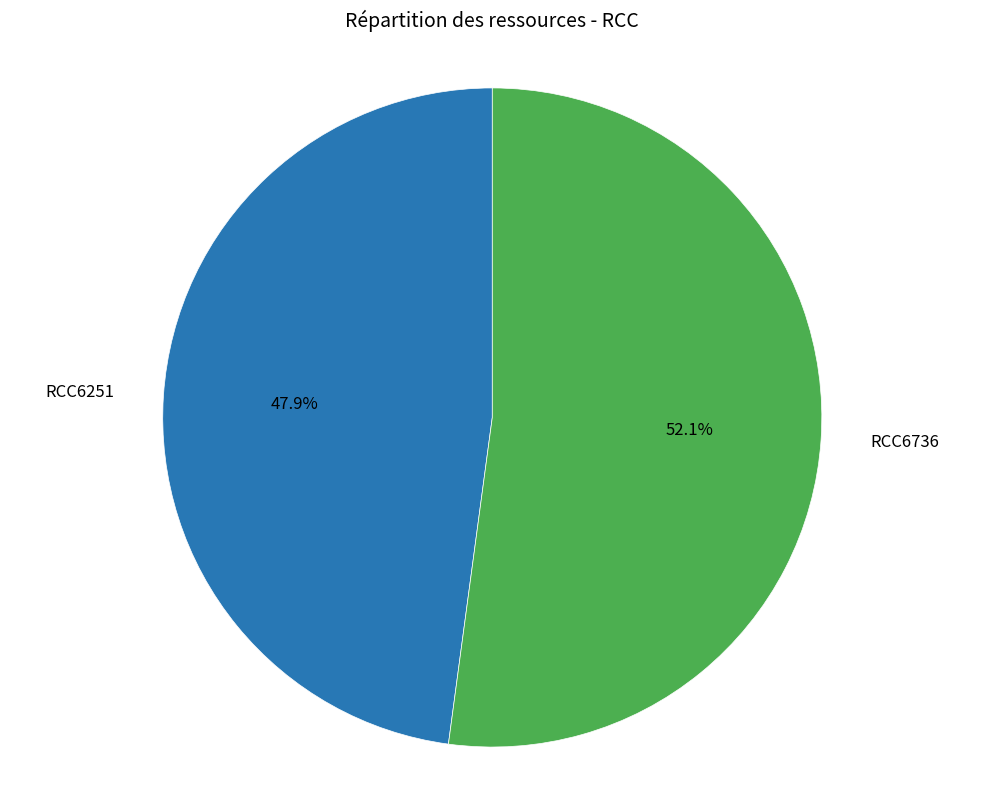

Is there any slice that represents more than half of the pie?

Yes